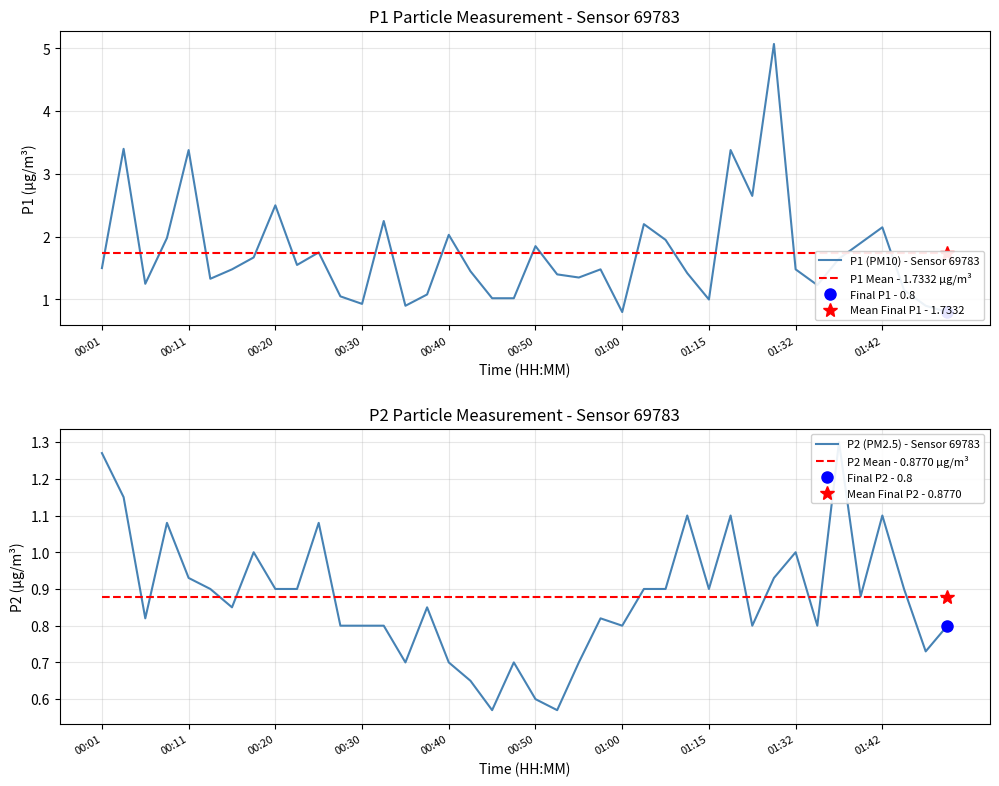

Does the chart have visible grid lines?

Yes